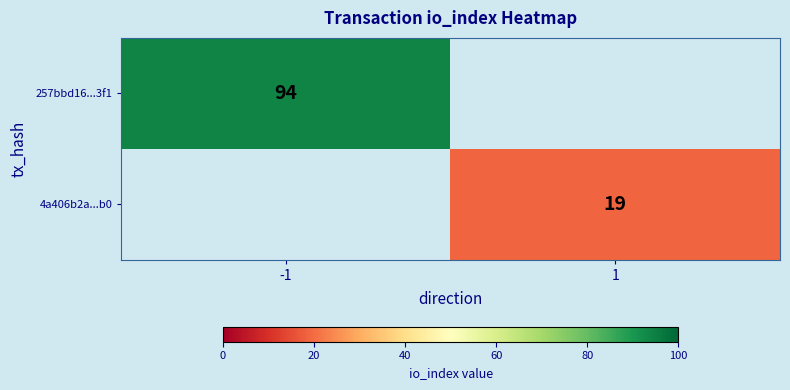

Is it true that 257bbd16...3f1 equals 31 at -1?

False